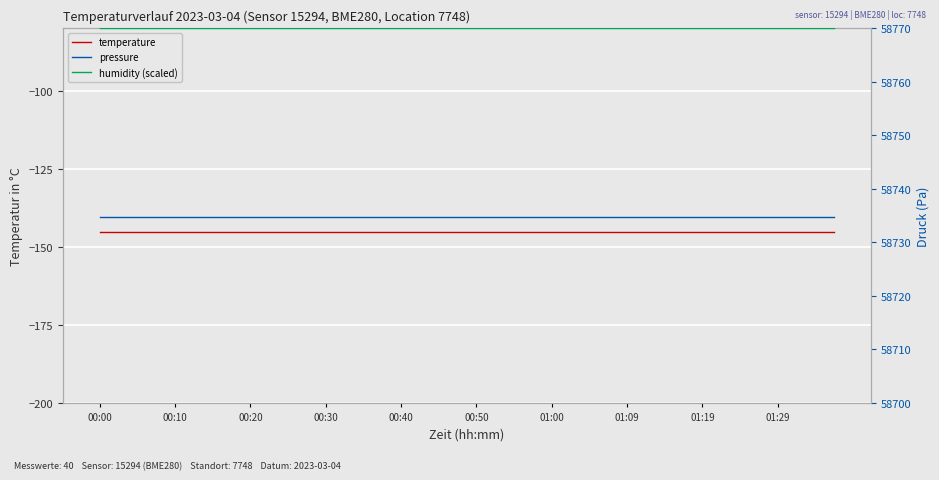

What is the spread (max minus min) of values at 22?

58915.2